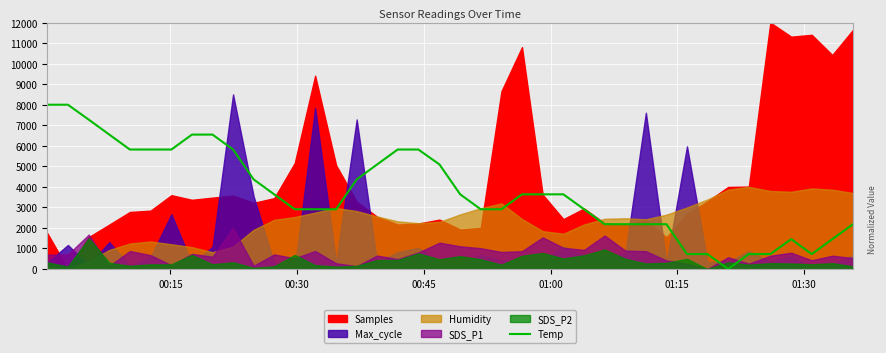

How many lines are shown in the chart?

1